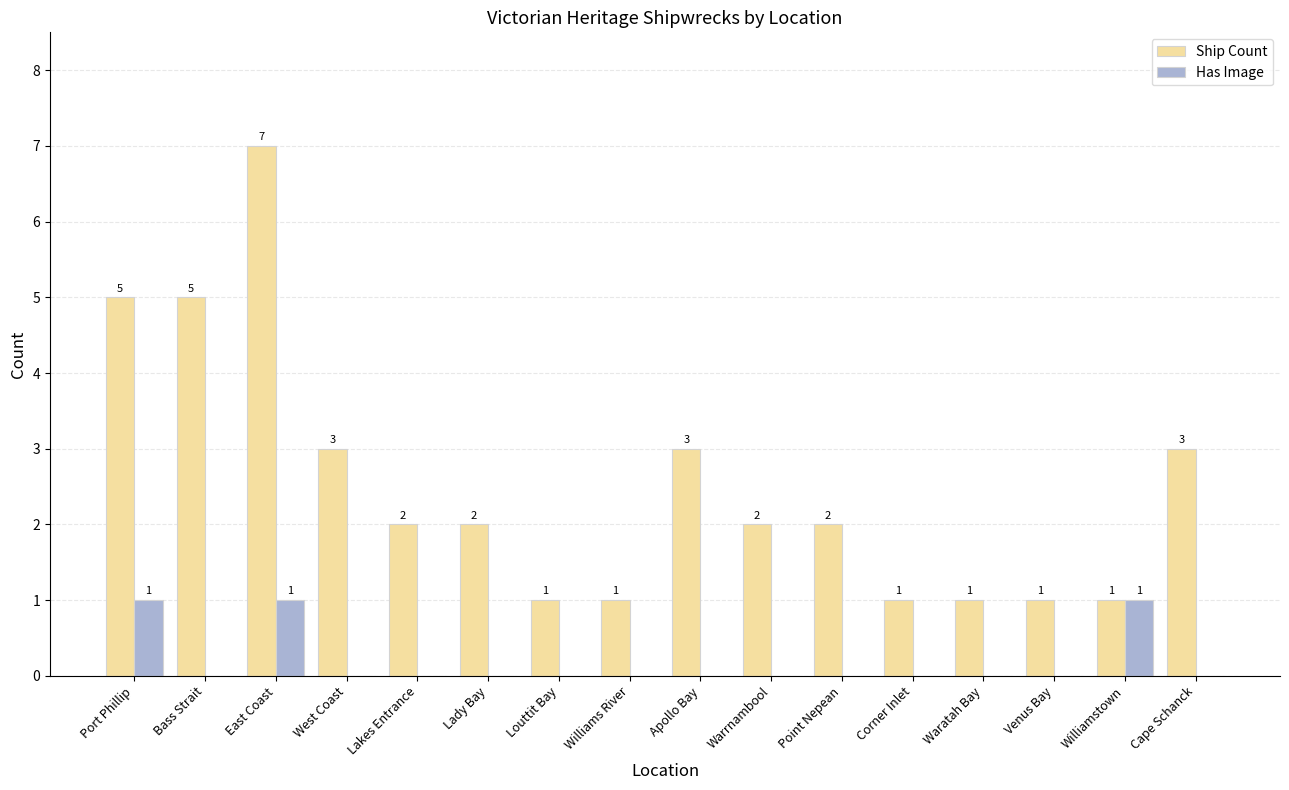

Is it true that Has Image equals 0 at Cape Schanck?

True